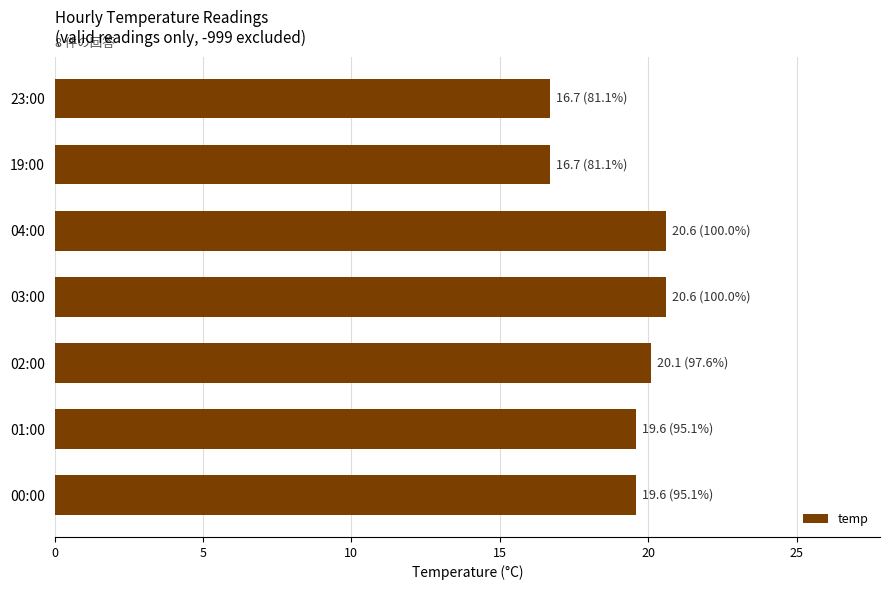

Reading bottom to top, extract all data points from this chart.

00:00=19.6	01:00=19.6	02:00=20.1	03:00=20.6	04:00=20.6	19:00=16.7	23:00=16.7